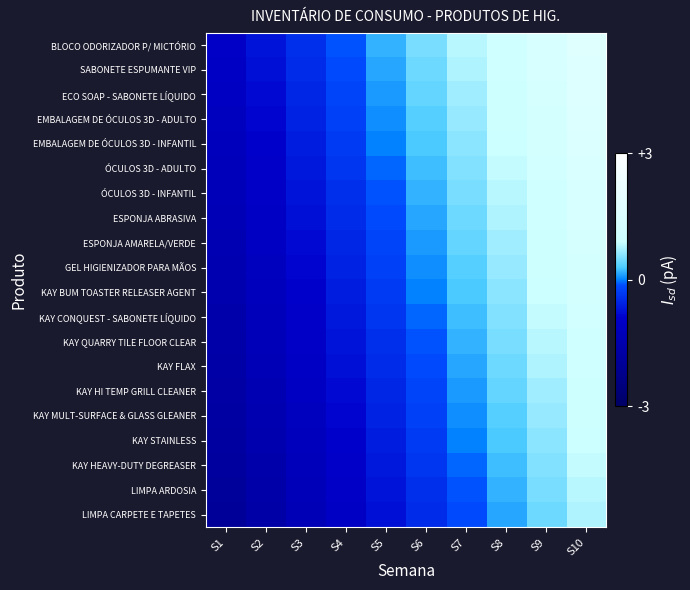

At which category does the chart reach its minimum across all series?

S1